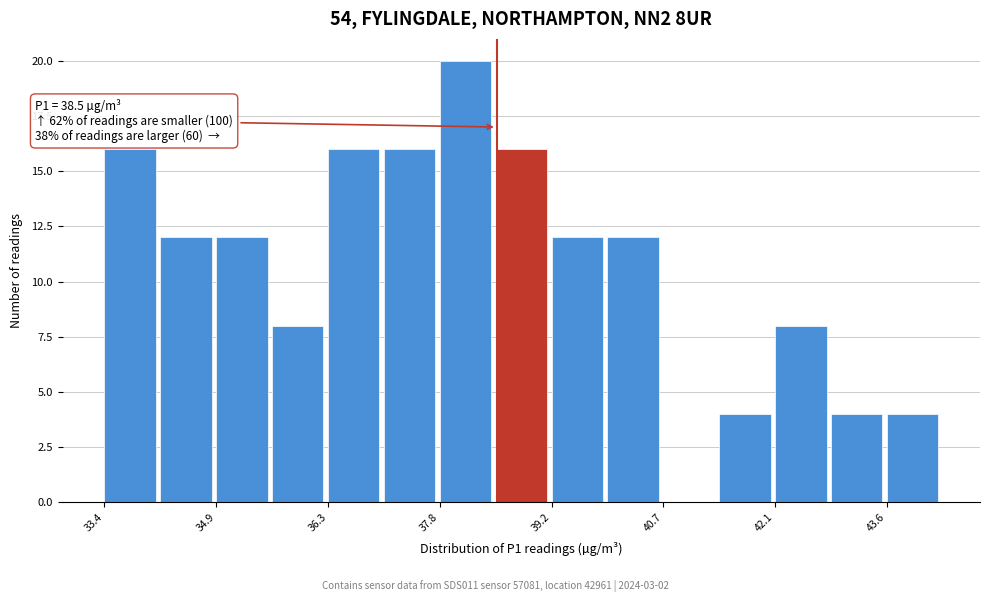

Read against the x-axis, roughly where is the centre of the tallest bar?

38.0